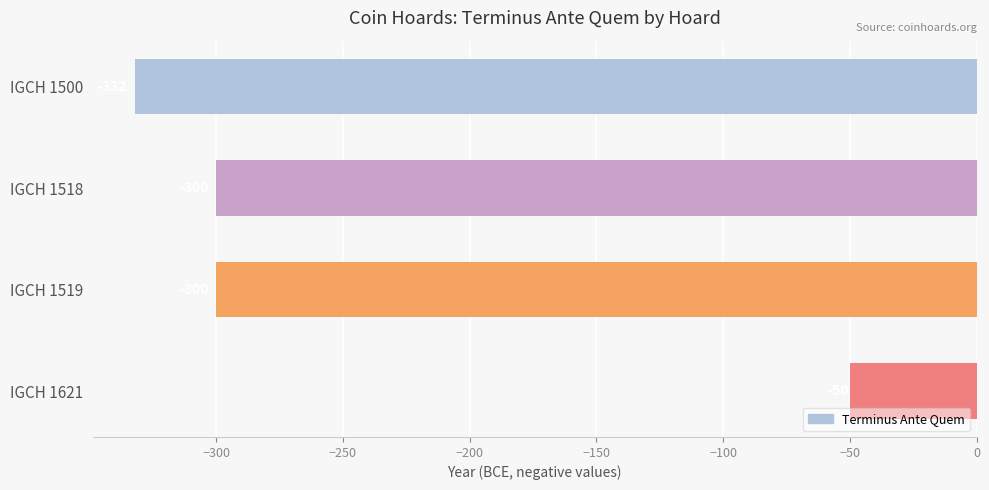

What is the value of the 2nd bar from the top?

-300